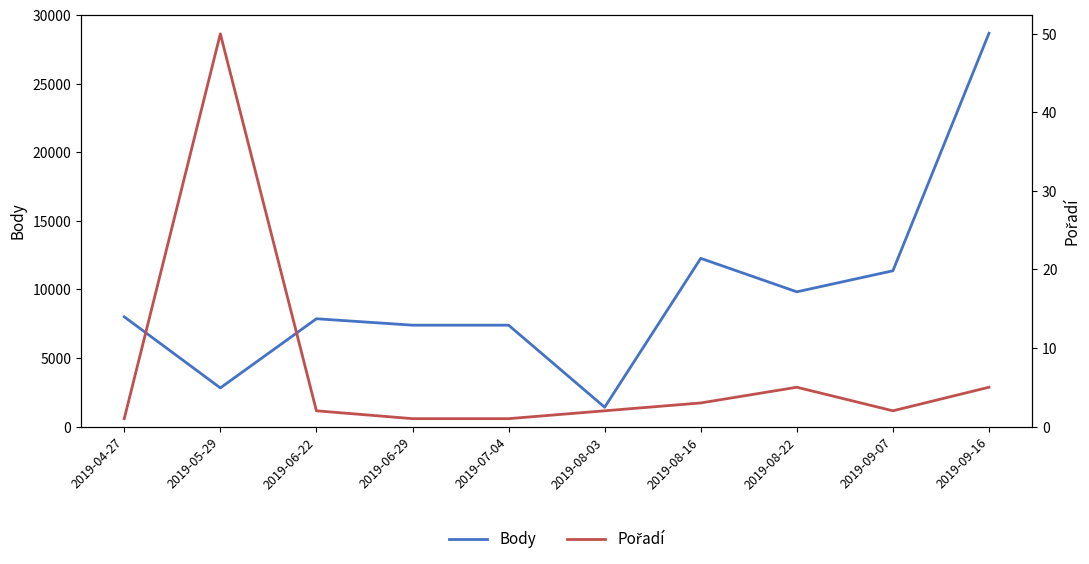

What is the average value of the Pořadí series?

7